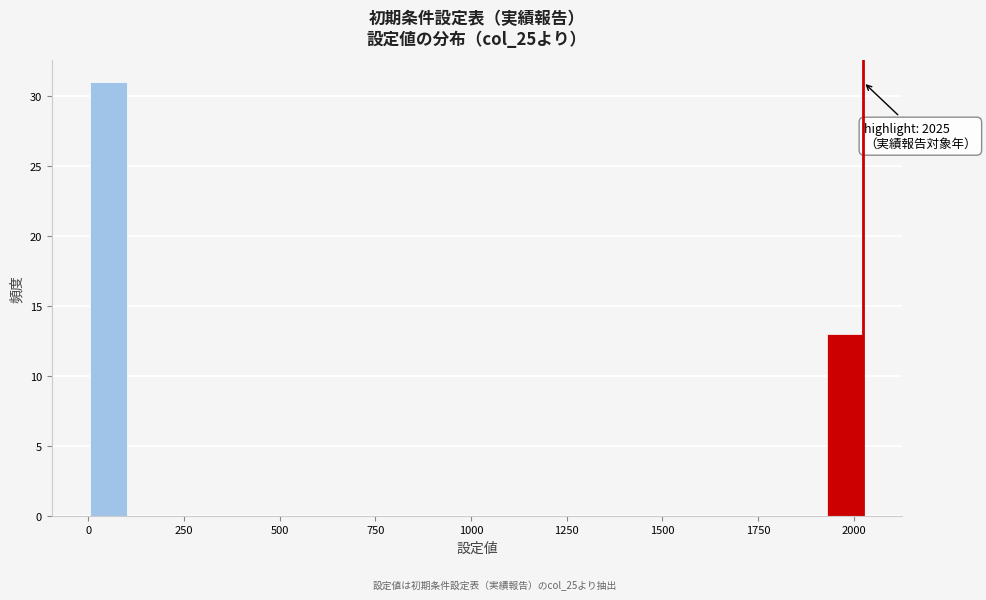

Read against the x-axis, roughly where is the centre of the tallest bar?

50